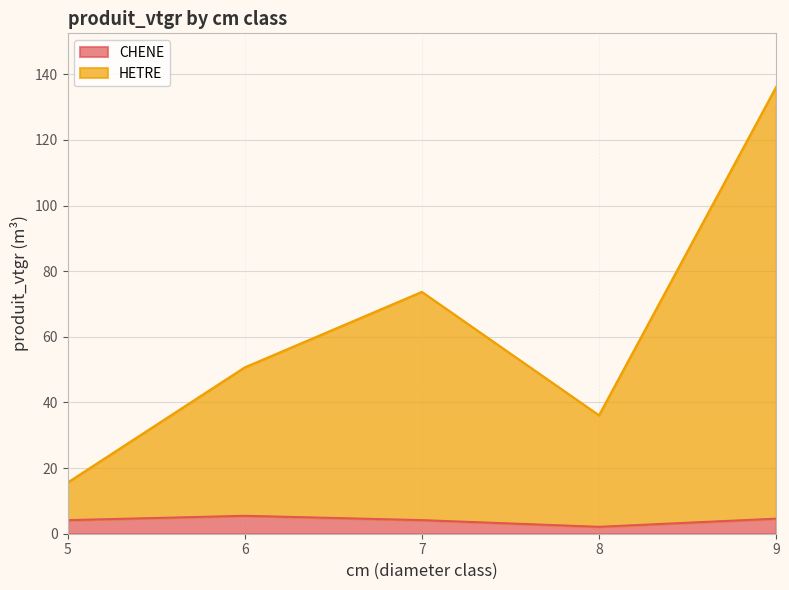

How many lines are shown in the chart?

2